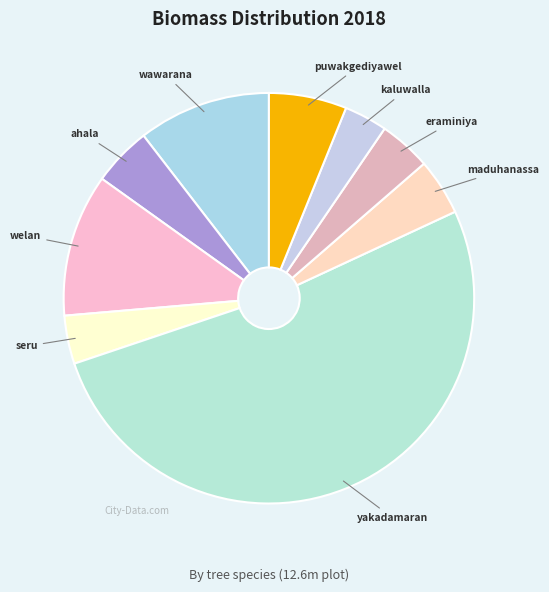

True or false: kaluwalla accounts for 9% of the total.

False